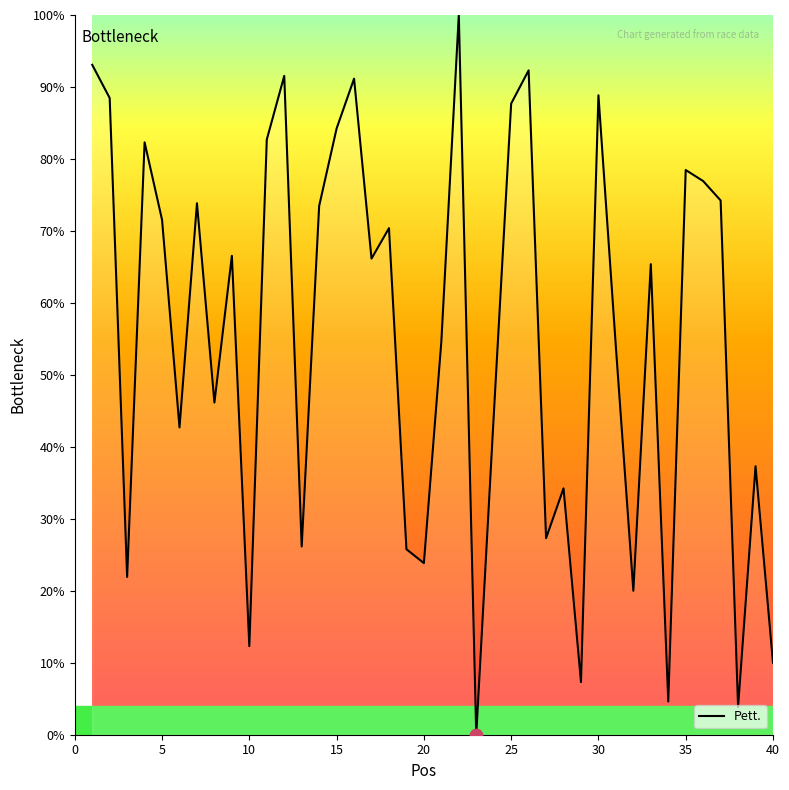

What is the greatest value displayed?

100.0